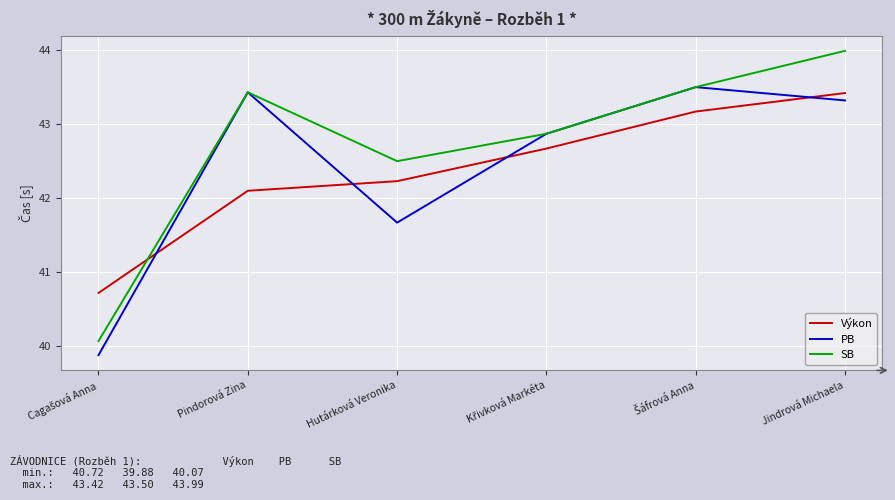

At how many categories does at least one series exceed 42?

5